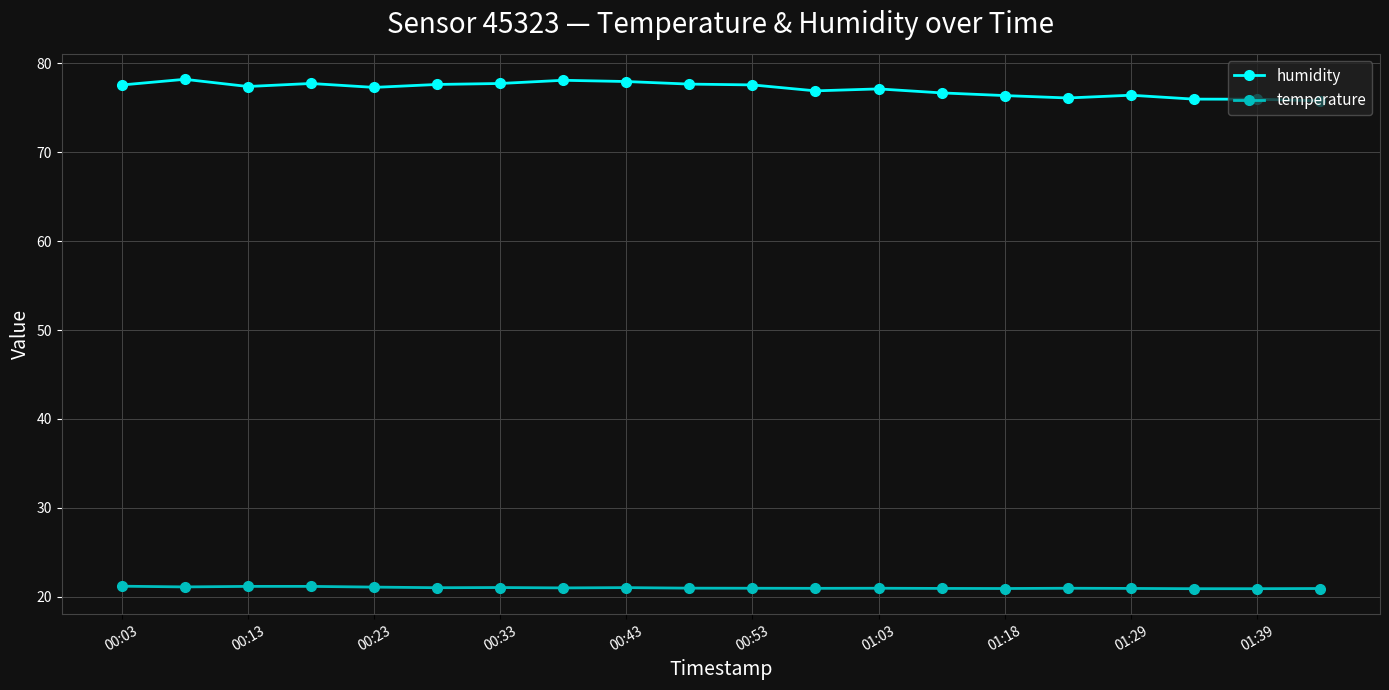

True or false: humidity has more than 2 points higher than both neighbors.

True